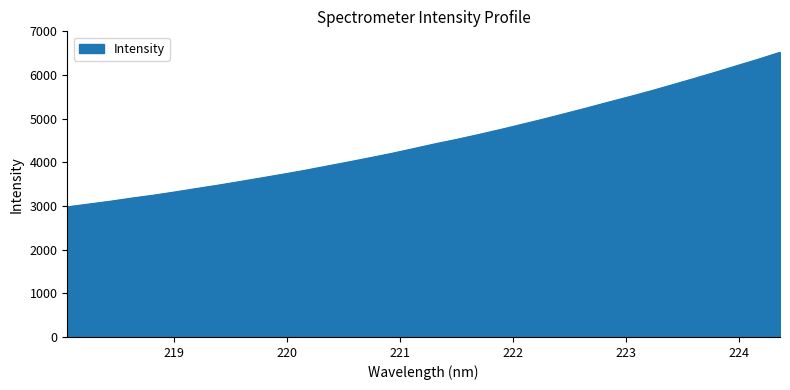

What is the maximum value shown in the chart?

6520.6